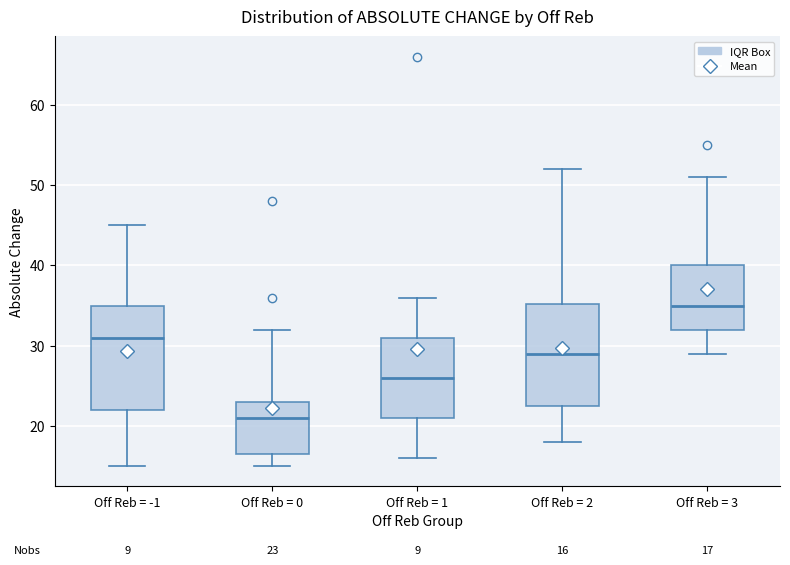

Which box has the highest median line?

Off Reb = 3